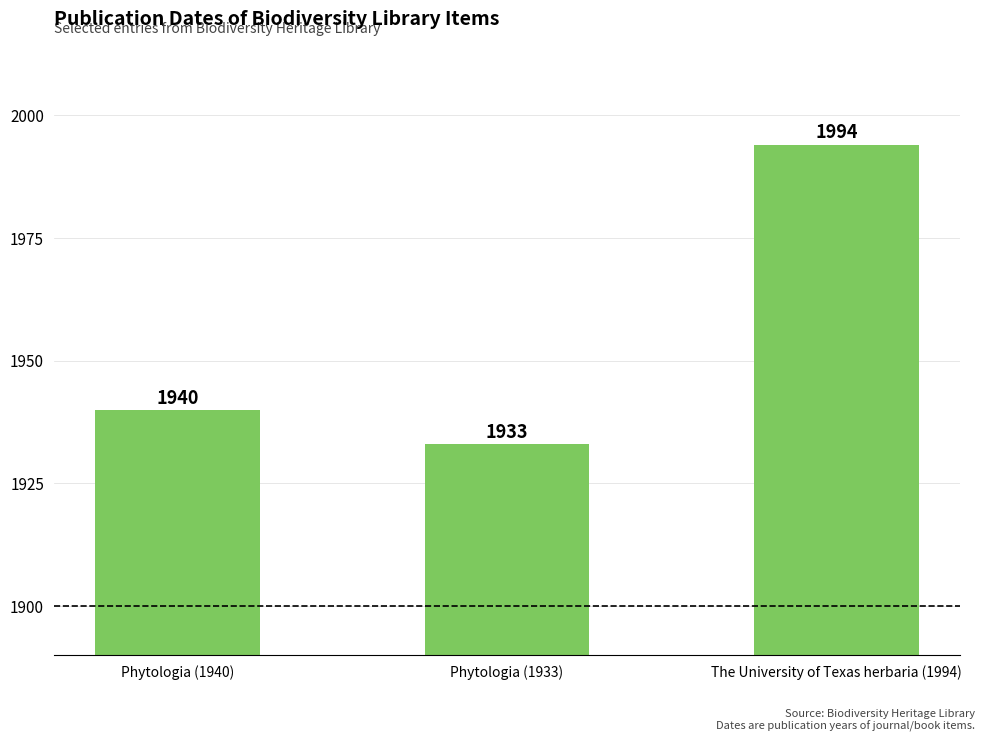

Reading left to right, extract all data points from this chart.

Phytologia (1940)=1940	Phytologia (1933)=1933	The University of Texas herbaria (1994)=1994